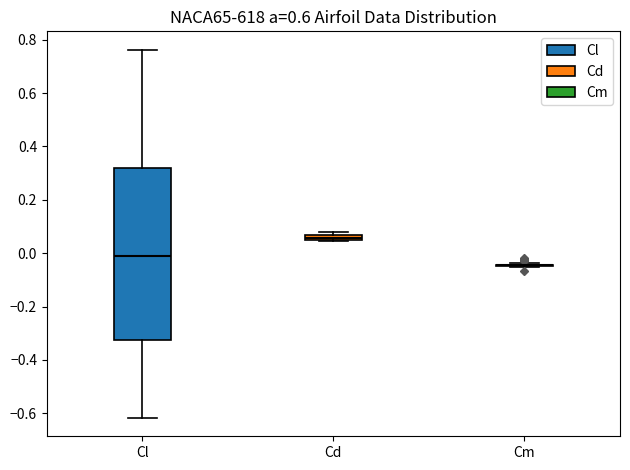

Where is the upper edge of the box for Cd on the y-axis? The values are not printed on the chart, so give them approximately, as read against the axis.

0.06